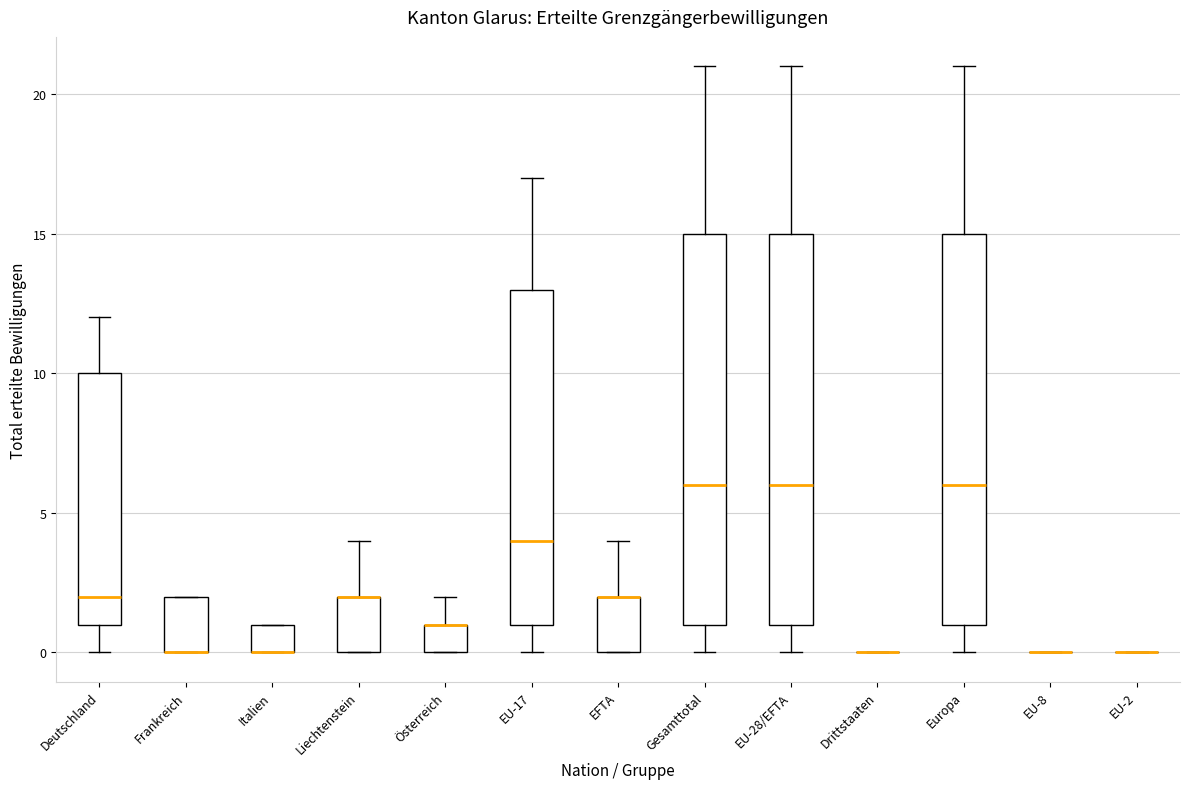

Reading left to right, read every box against the y-axis: the position of its median line, the range the box covers, and the ends of its whiskers. The values are not printed on the chart, so give them approximately, as read against the axis.

Deutschland: median 2, box 1 to 10, whiskers 0 to 12
Frankreich: median 0 (drawn on the box's lower edge), box 0 to 2, whiskers 0 to 2
Italien: median 0 (drawn on the box's lower edge), box 0 to 1, whiskers 0 to 1
Liechtenstein: median 2 (drawn on the box's upper edge), box 0 to 2, whiskers 0 to 4
Österreich: median 1 (drawn on the box's upper edge), box 0 to 1, whiskers 0 to 2
EU-17: median 4, box 1 to 13, whiskers 0 to 17
EFTA: median 2 (drawn on the box's upper edge), box 0 to 2, whiskers 0 to 4
Gesamttotal: median 6, box 1 to 15, whiskers 0 to 21
EU-28/EFTA: median 6, box 1 to 15, whiskers 0 to 21
Drittstaaten: box collapsed to a line at 0, whiskers 0 to 0
Europa: median 6, box 1 to 15, whiskers 0 to 21
EU-8: box collapsed to a line at 0, whiskers 0 to 0
EU-2: box collapsed to a line at 0, whiskers 0 to 0